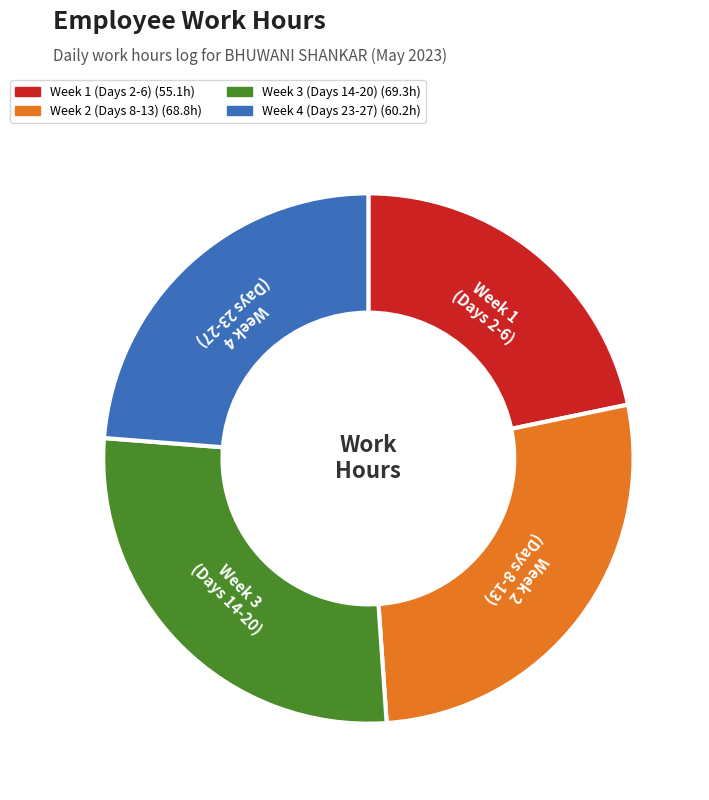

Is there any slice that represents more than half of the pie?

No